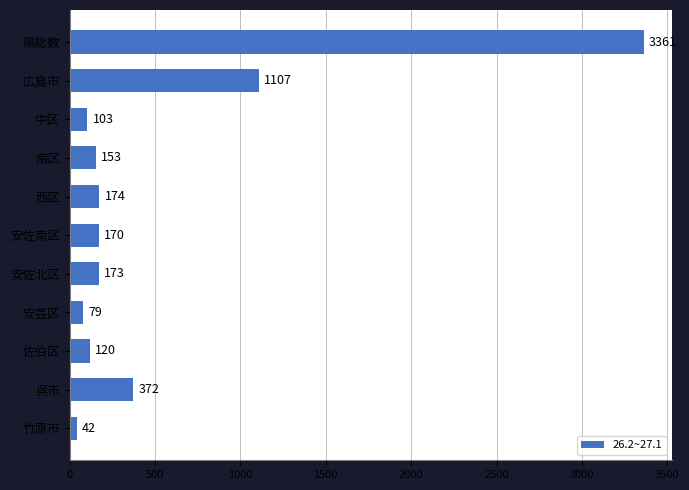

What is the difference between the second highest and minimum values?

1065